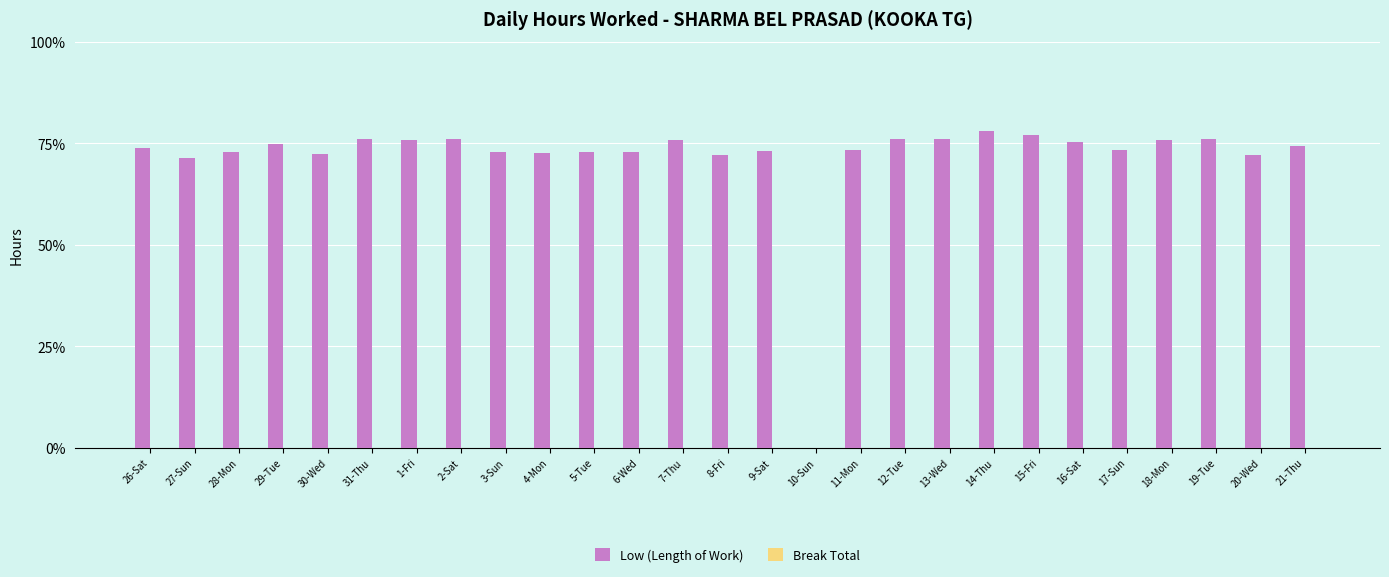

Which has a higher value, 10-Sun or 12-Tue?

12-Tue